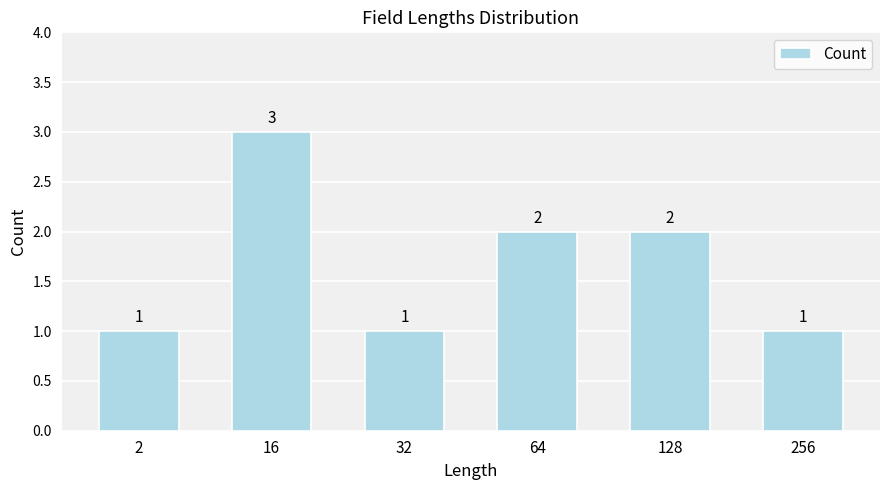

Is it true that the value at 128 is 2?

True